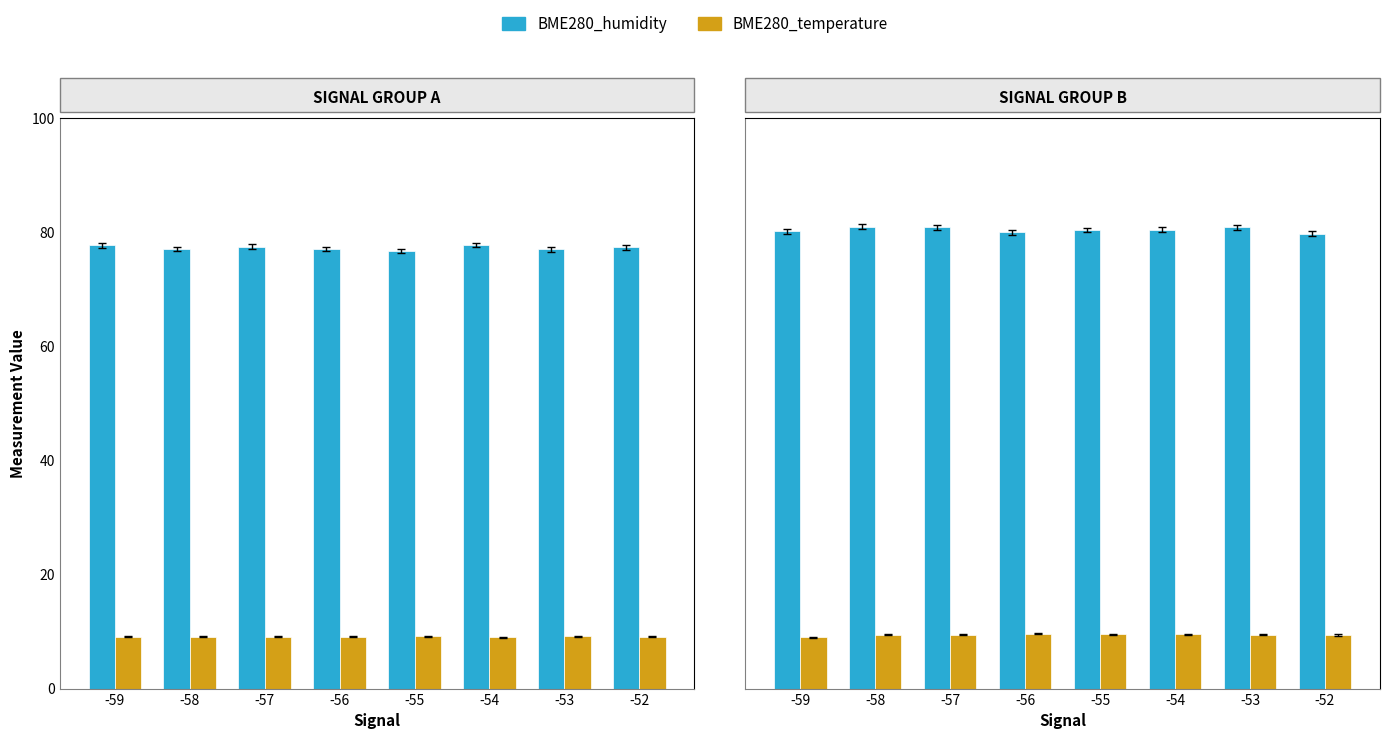

At which category is the sum across all series the highest?

-58